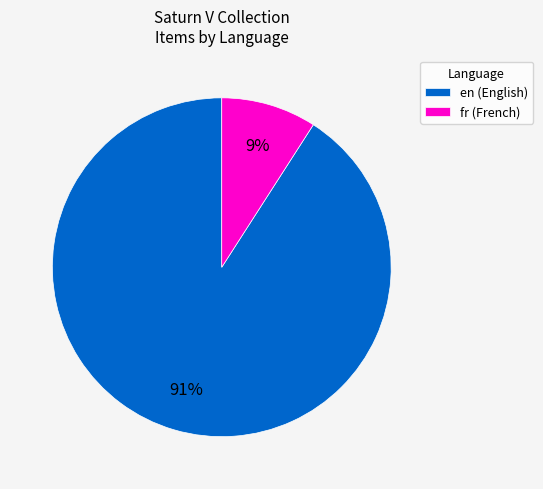

Combined, do fr (French) and en (English) account for over 50%?

Yes